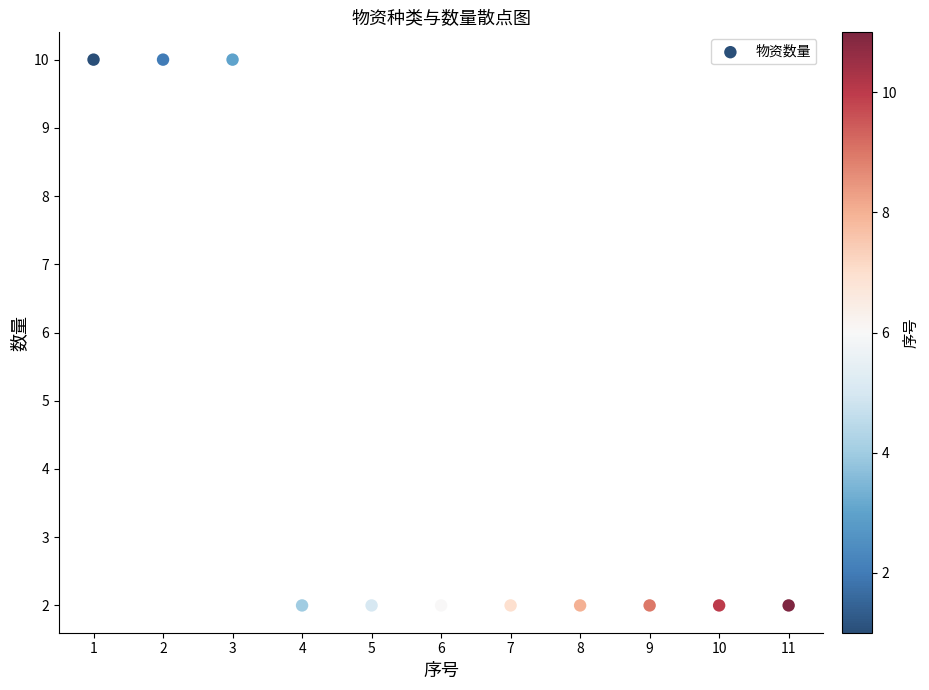

What is the range of Y values (max minus min)?

8